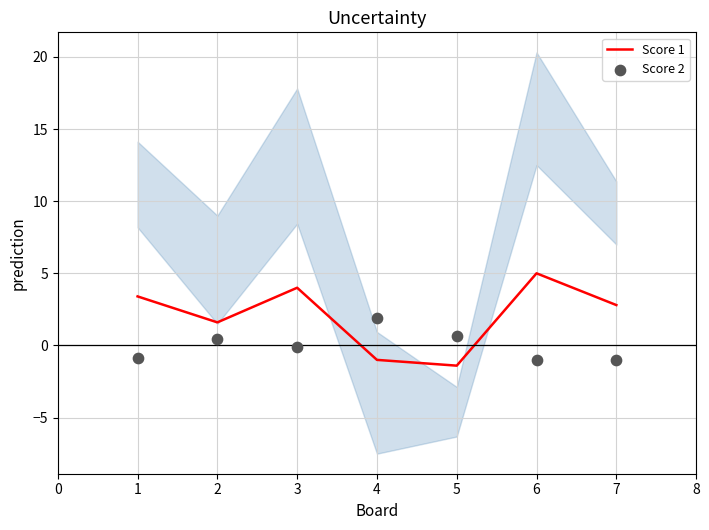

The Score 1 series shows 3.0 at 6. True or false?

False